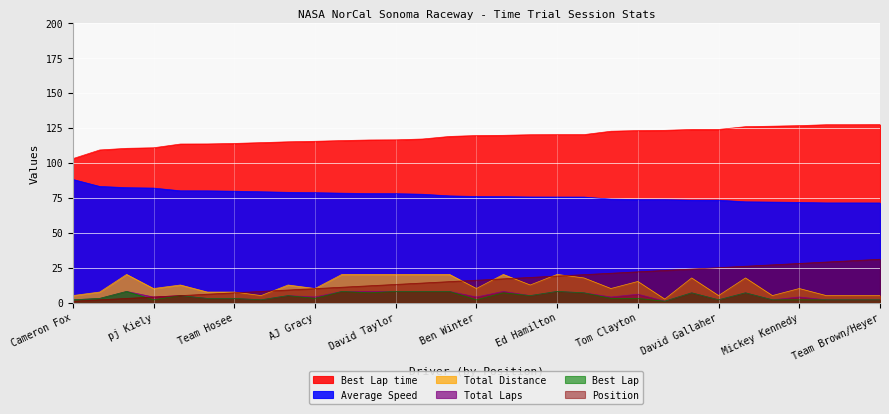

True or false: Best Lap time has more than 0 points higher than both neighbors.

False